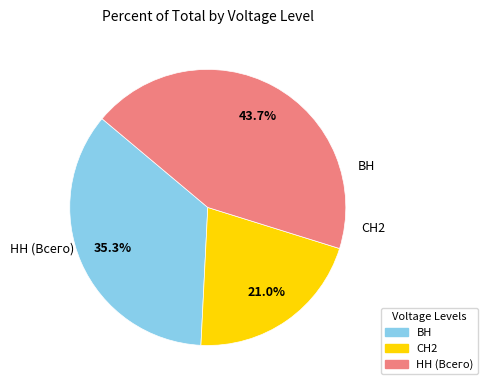

Do ВН and НН (Всего) together represent more than half of the pie?

Yes